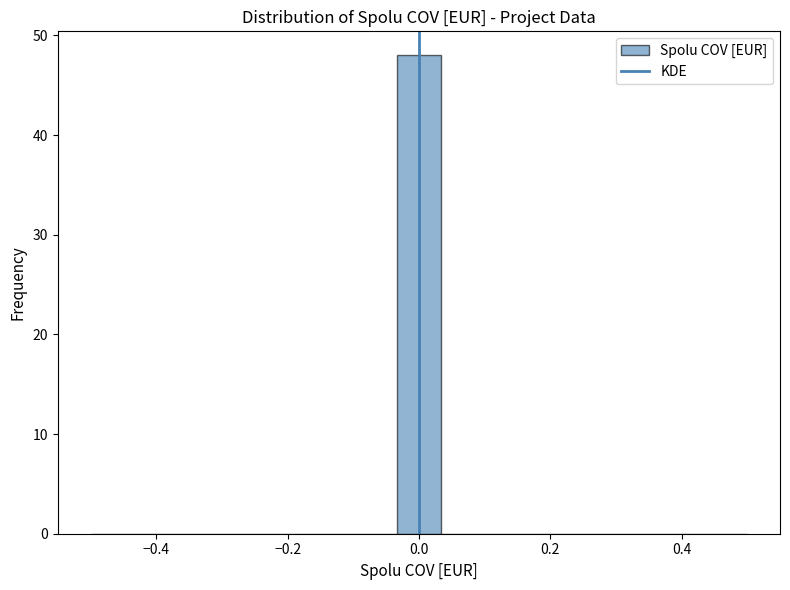

Read against the x-axis, roughly where is the centre of the tallest bar?

0.00